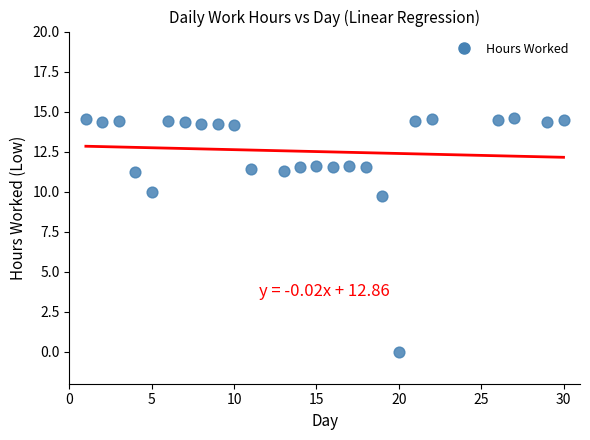

What Y value in the scatter plot is closest to 7?

9.7